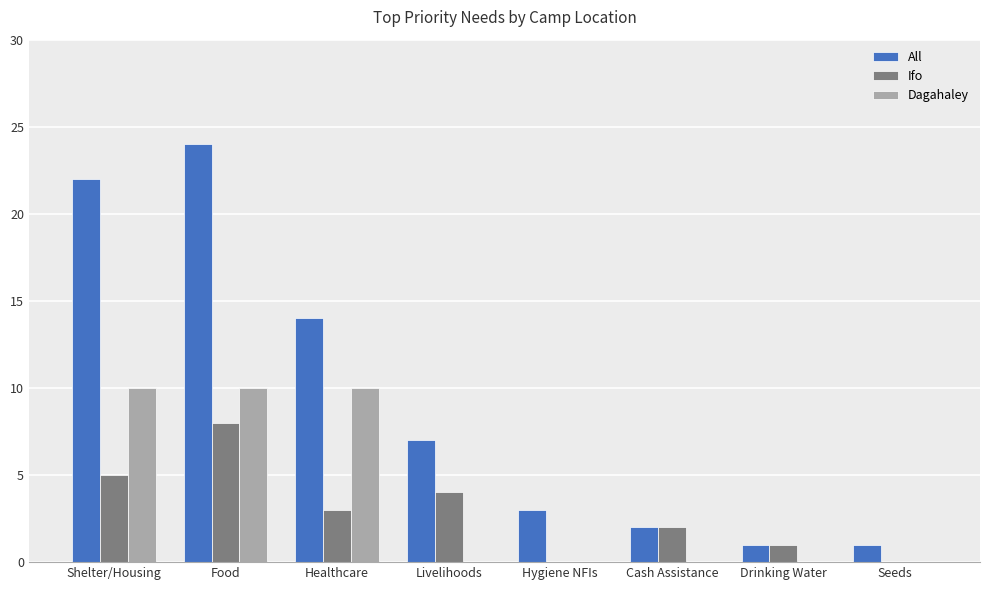

Count the number of categories in the chart.

8